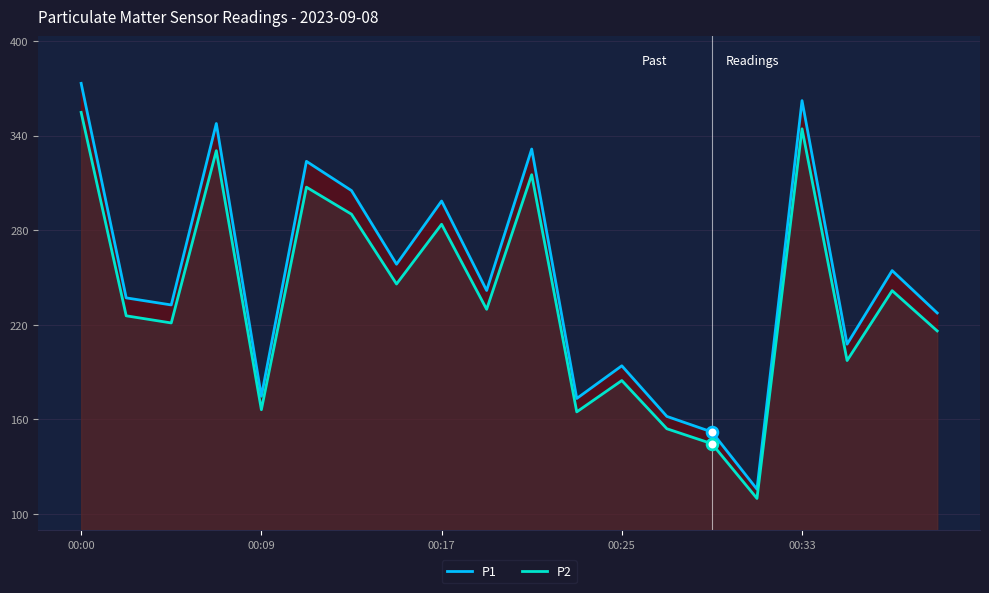

Which series has the widest spread of Y values?

P1